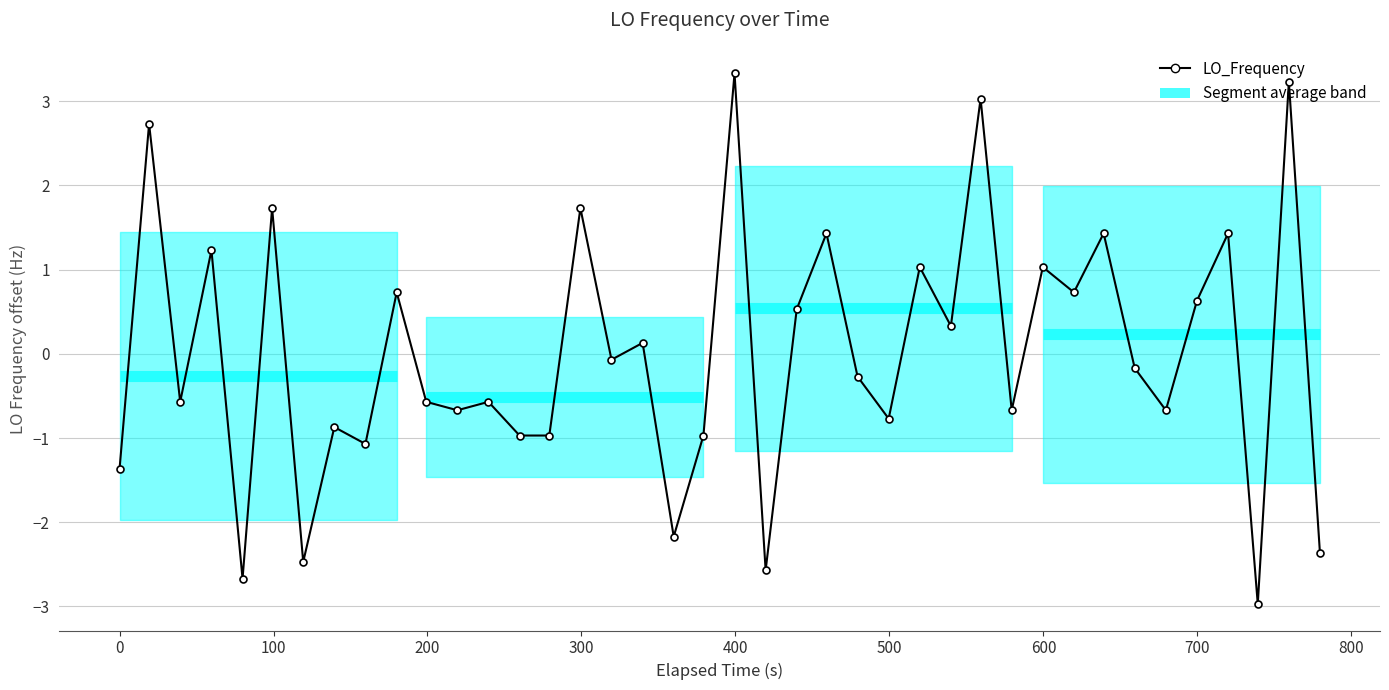

What is the minimum value shown in the chart?

-3.0